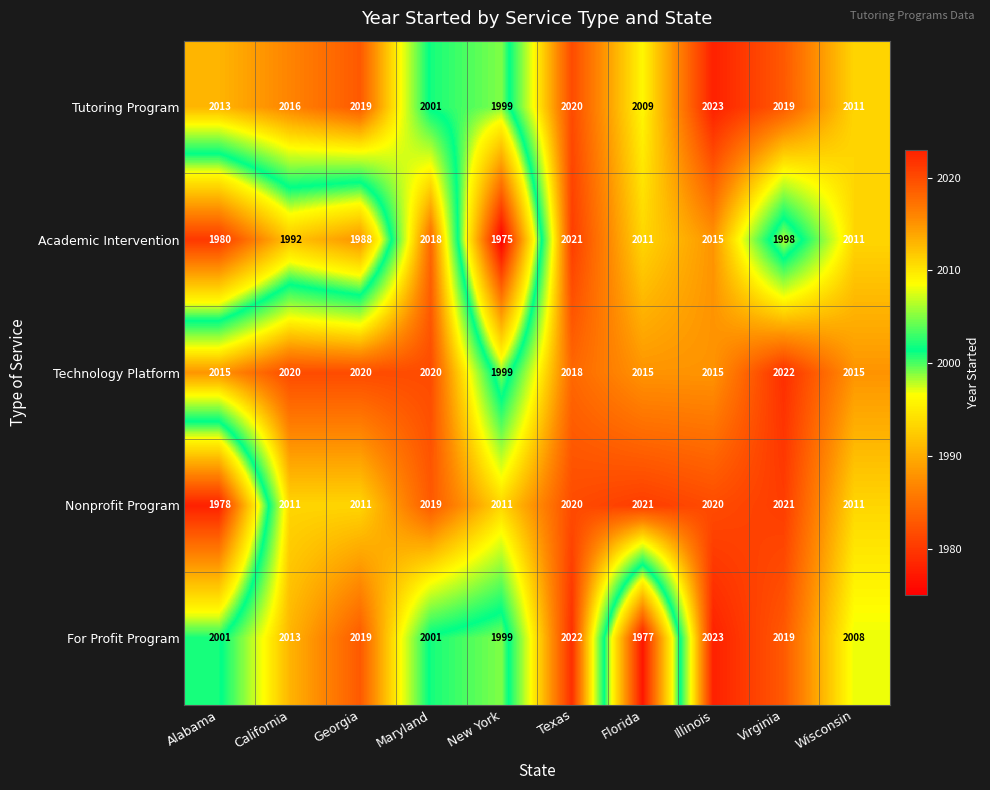

Between California and Georgia, which series saw the biggest shift?

For Profit Program